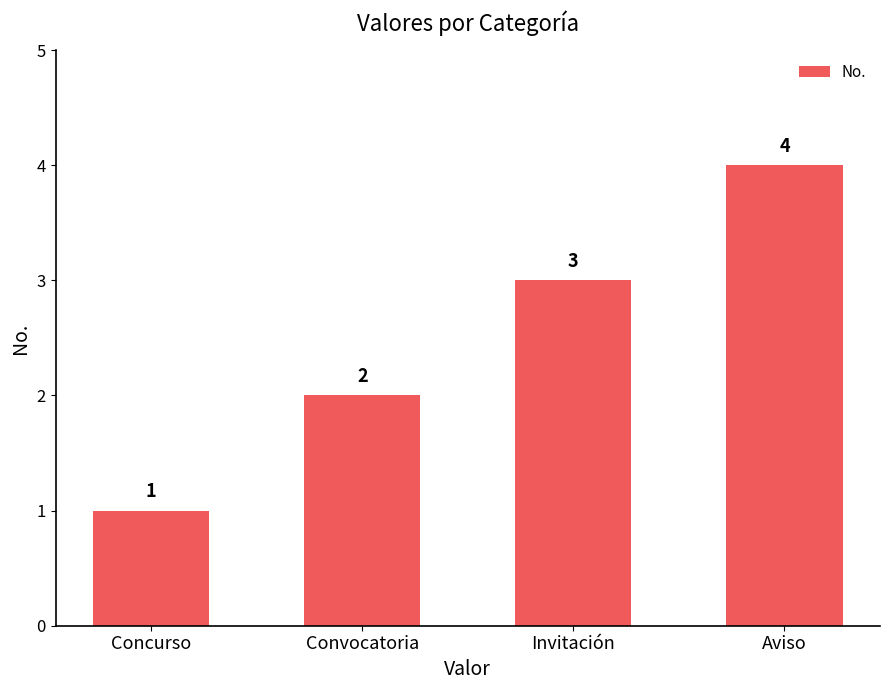

How many data points does each series have?

4